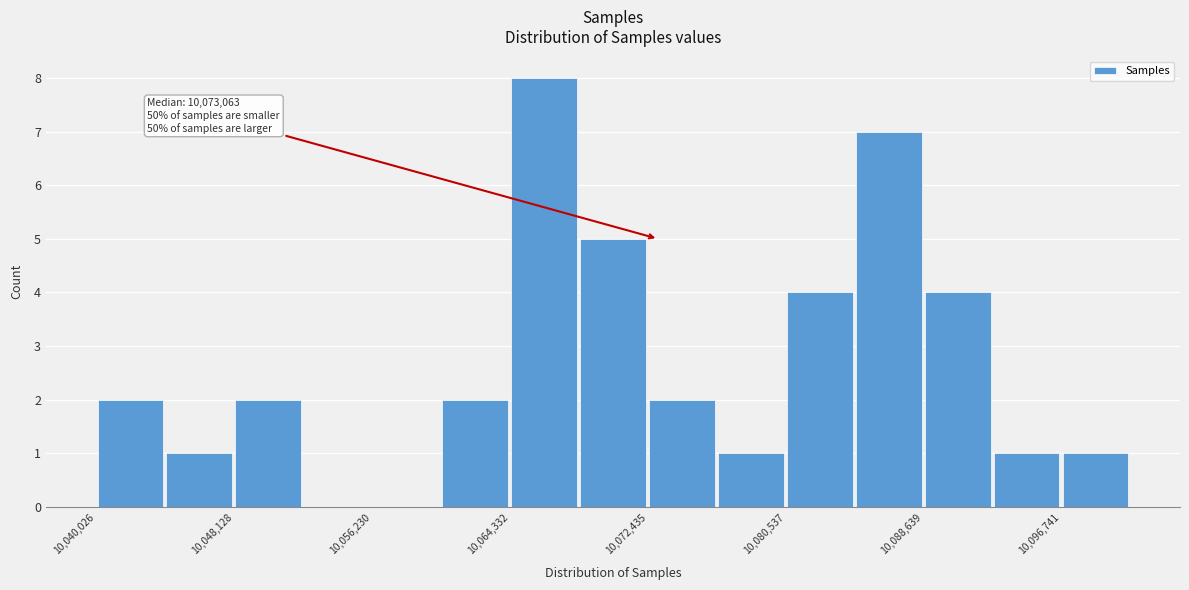

Which range on the x-axis has the tallest bar?

10064000 to 10068000